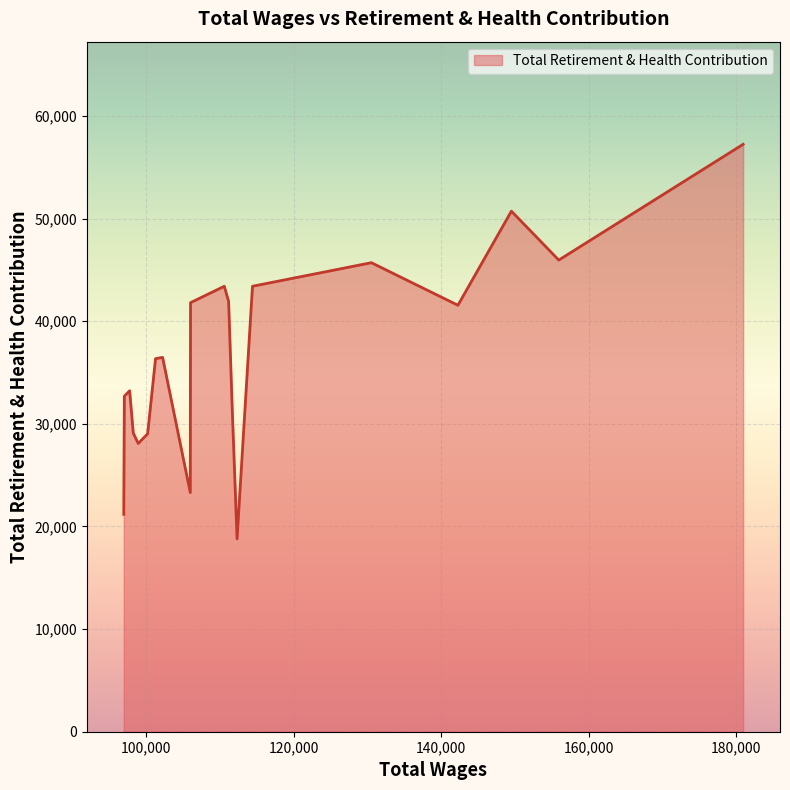

What is the minimum value shown in the chart?

18797